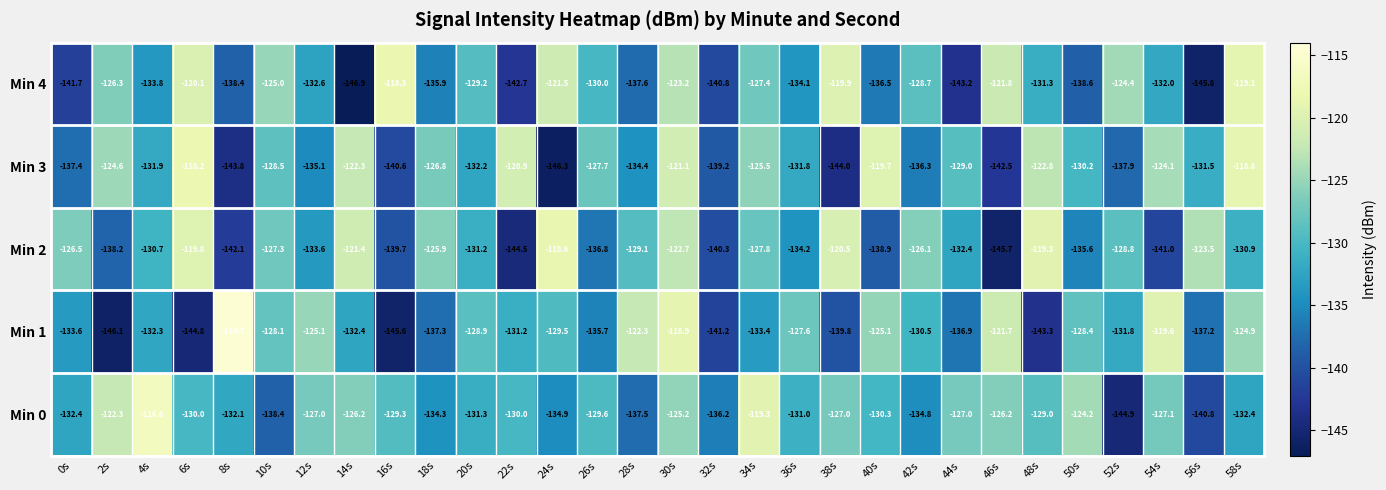

Which series changed the most between 6s and 54s?

Min 1